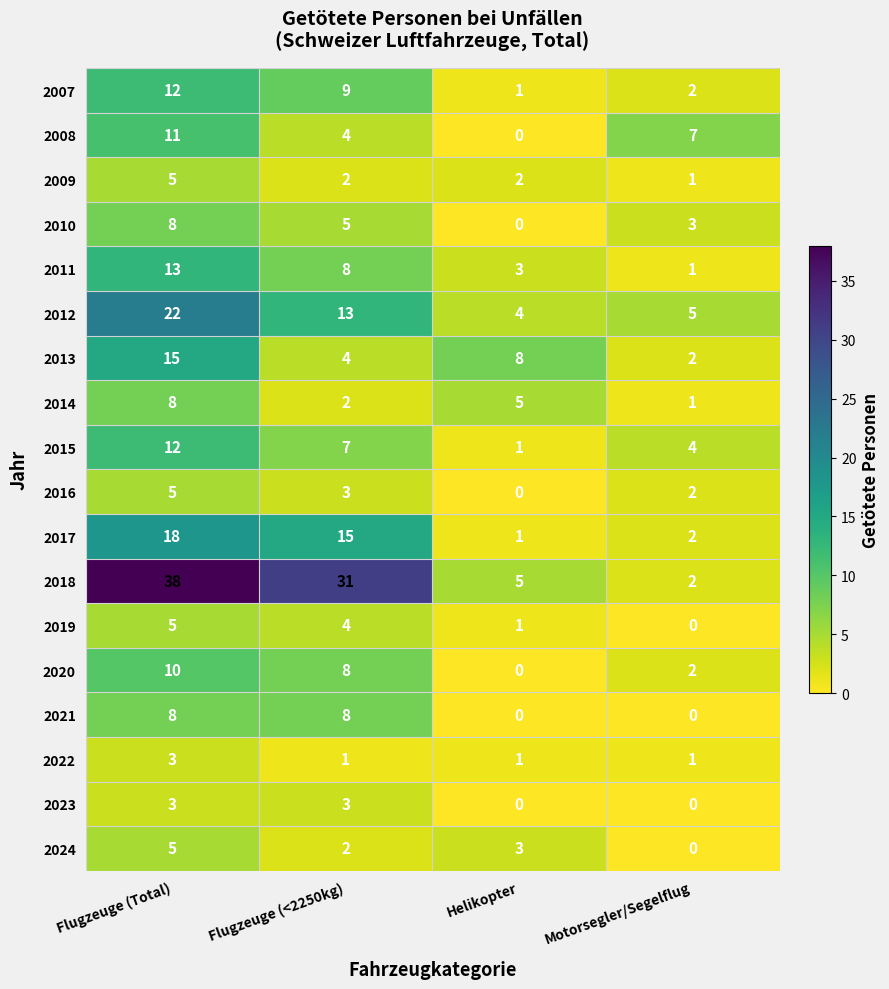

How many data points does each series have?

4